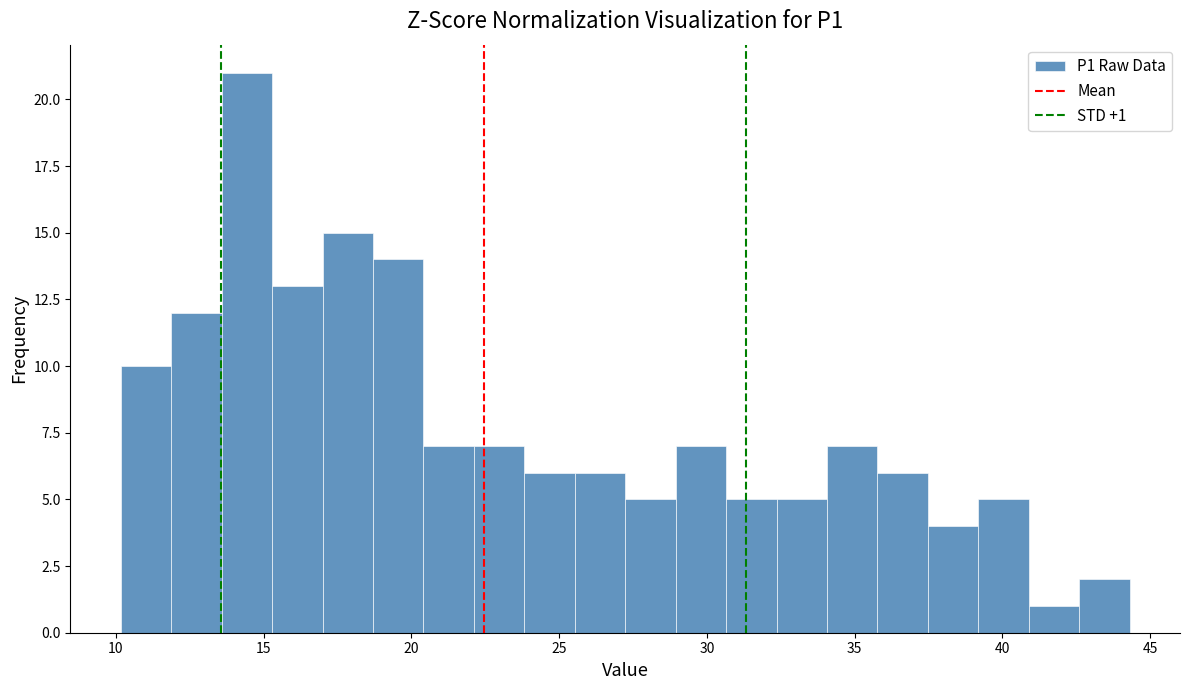

Around what value on the x-axis is the tallest bar? Give the approximate position of its centre, as read against the axis.

14.5